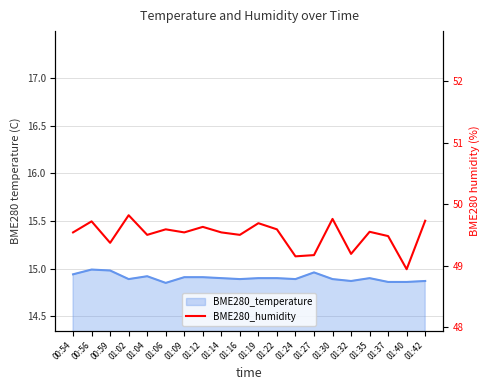

The value at 01:27 is 49.2. True or false?

True